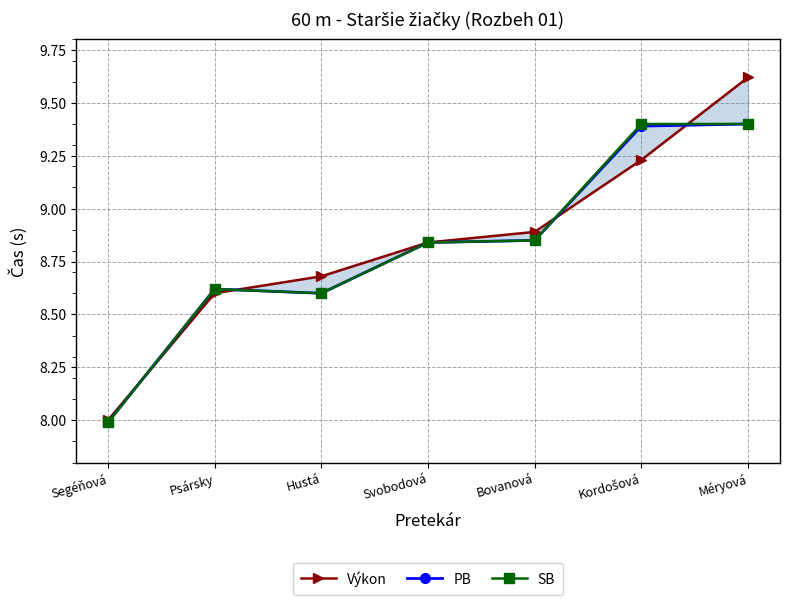

At which category does the chart reach its minimum across all series?

Segéňová